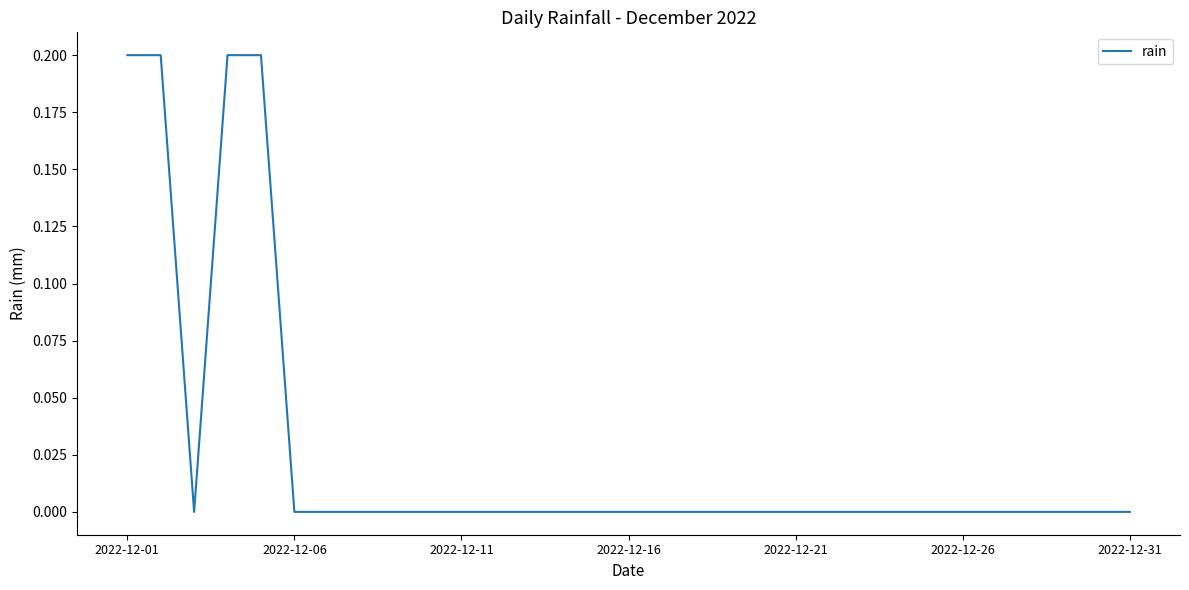

True or false: the data shows -0.1 at 2022-12-11.

False